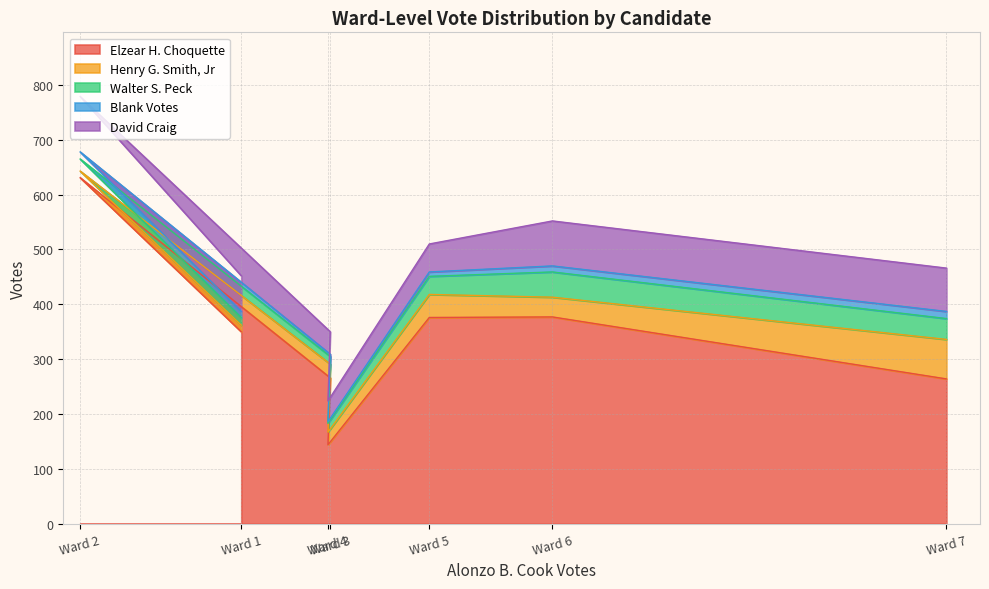

List the series in order of their peak value, highest first.

Elzear H. Choquette, David Craig, Henry G. Smith, Jr, Walter S. Peck, Blank Votes